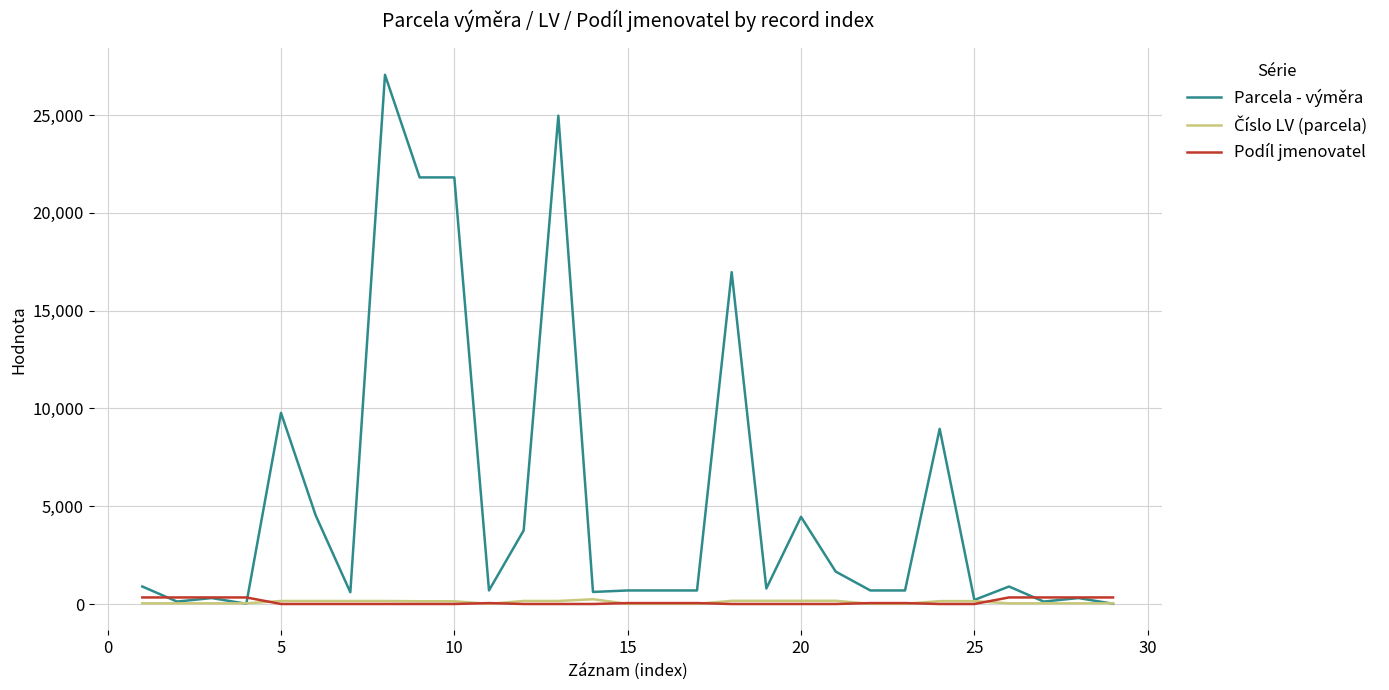

Which series has the widest spread of values?

Parcela - výměra